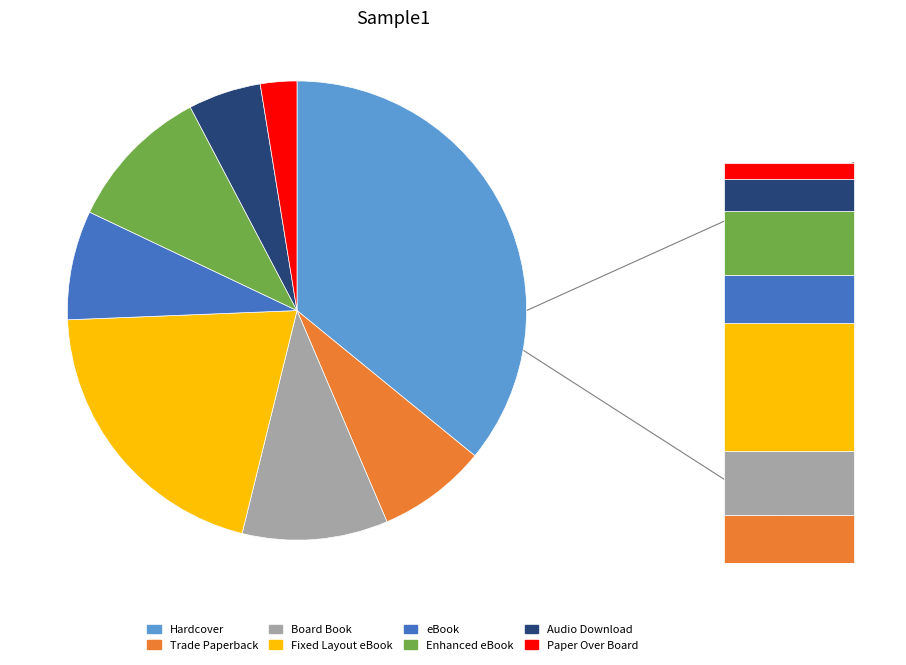

To the nearest percent, what is the difference between the Trade Paperback and Enhanced eBook slice percentages?

3%